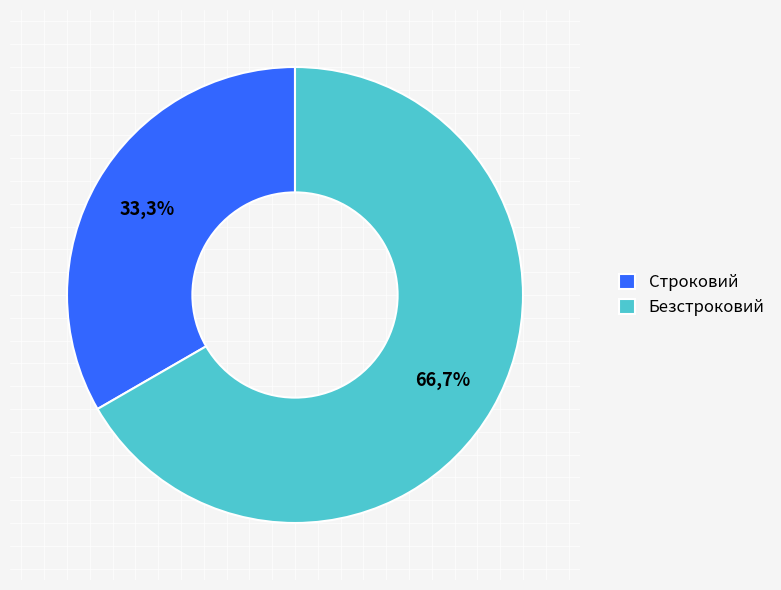

Rank the categories by value from highest to lowest.

Безстроковий, Строковий